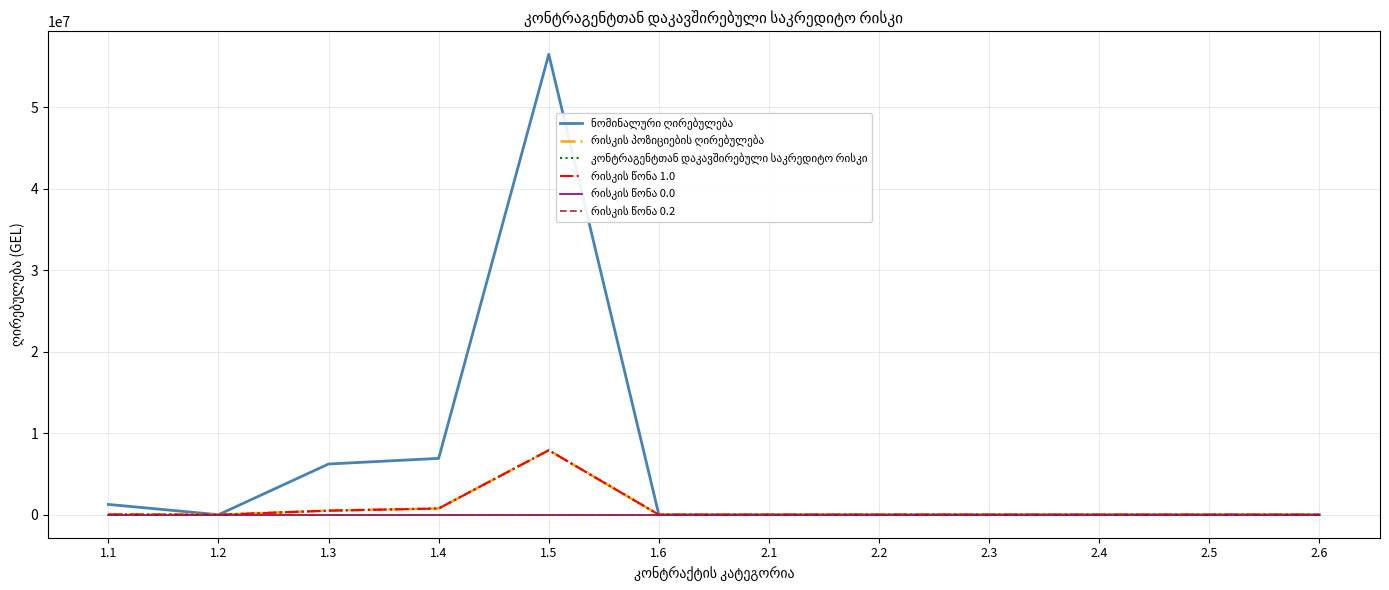

Does the chart display data point markers on the line(s)?

No